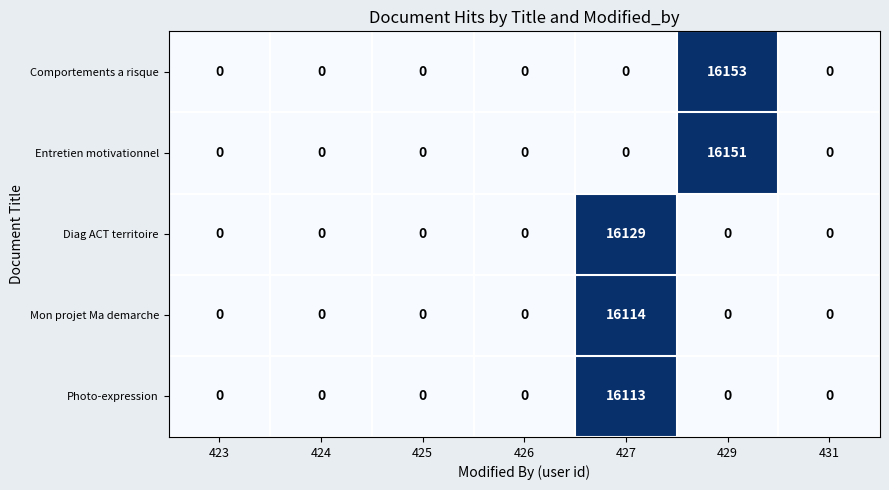

How many values in the Entretien motivationnel series exceed 0?

1